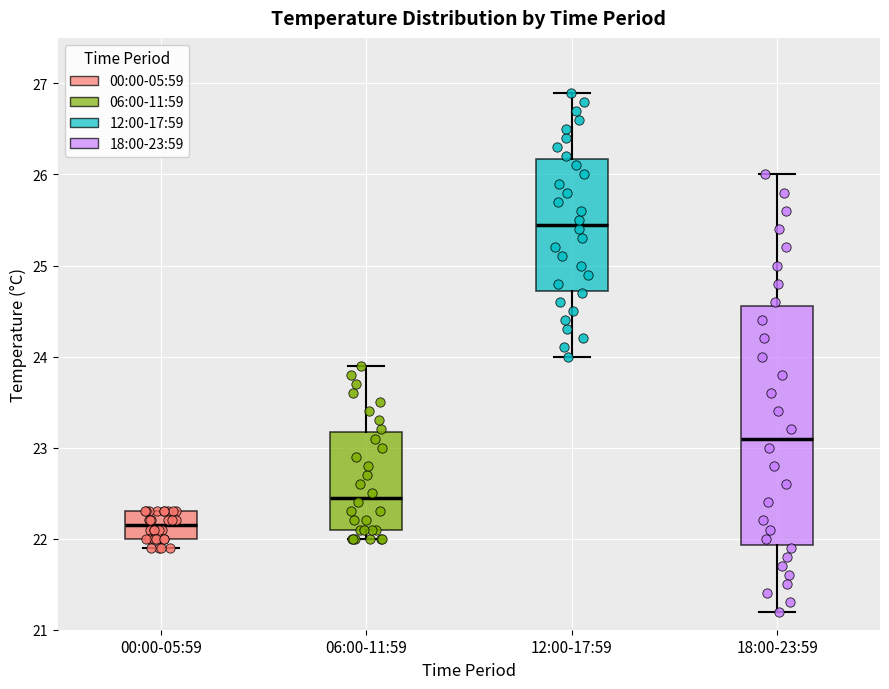

Where does the median line of the box for 18:00-23:59 sit on the y-axis? The values are not printed on the chart, so give them approximately, as read against the axis.

23.1